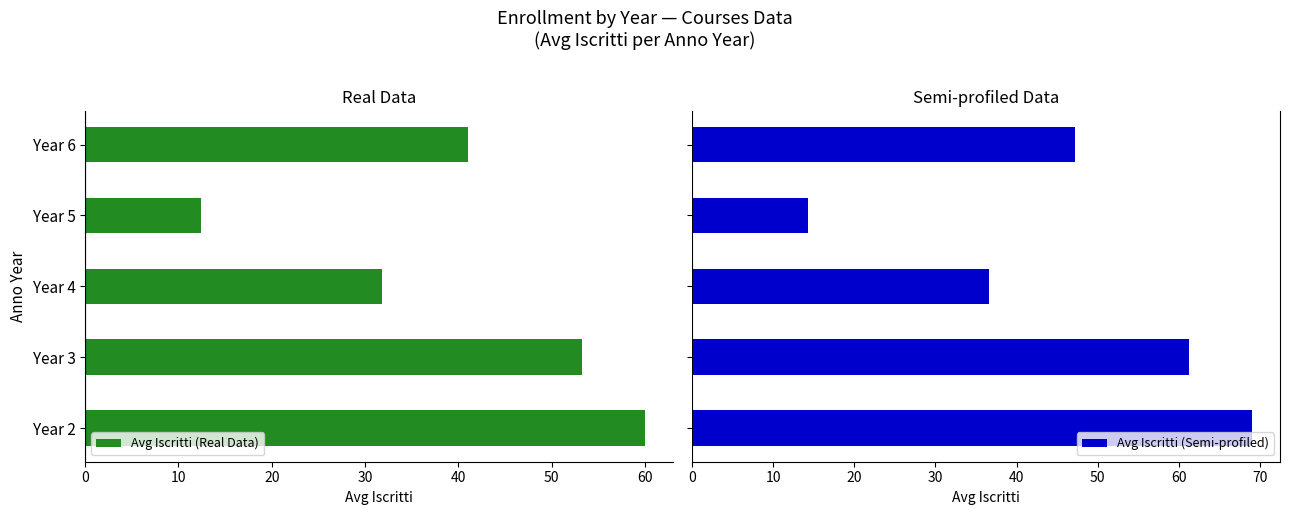

How many bars are there in each group?

2